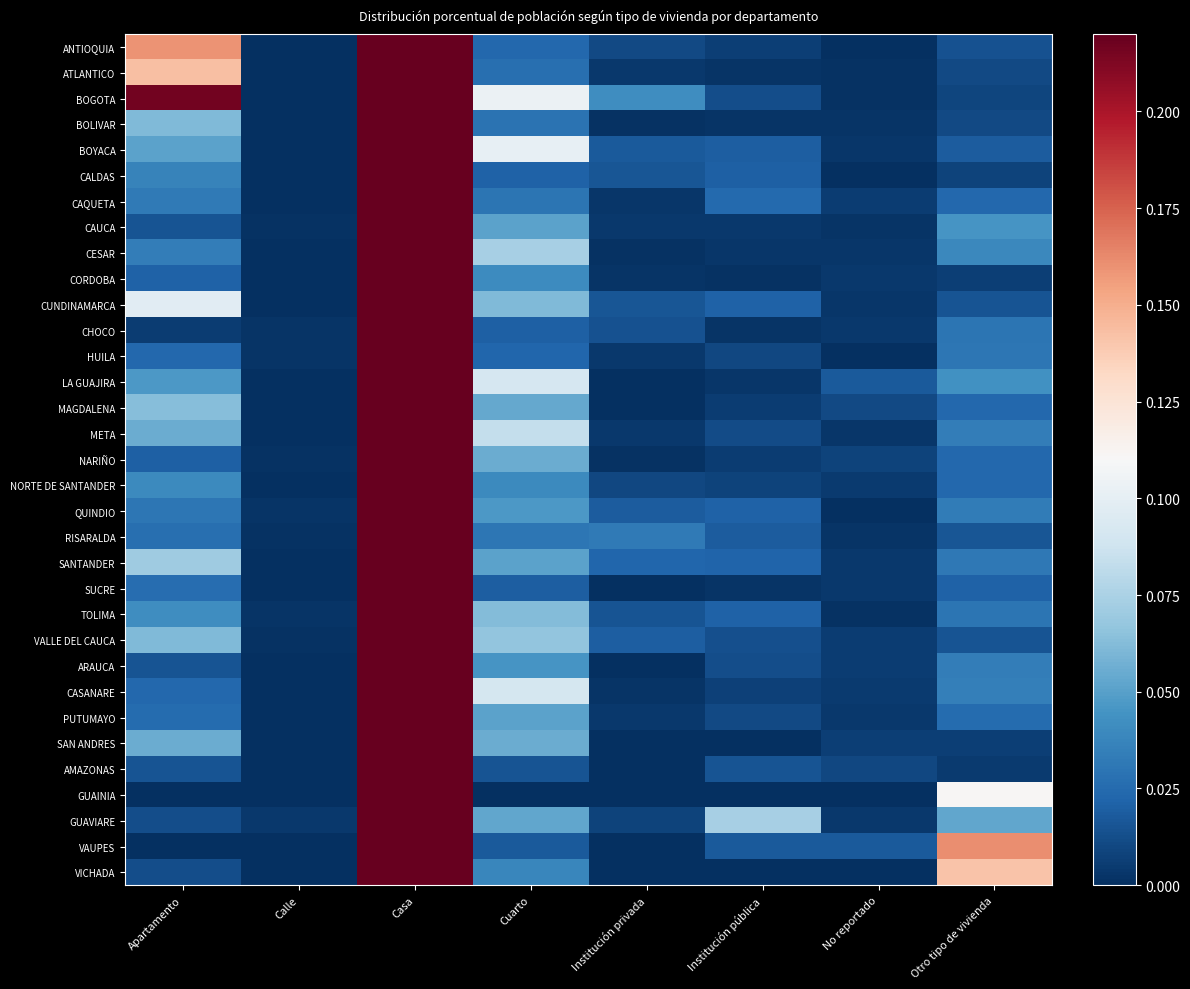

Which series changed the most between Calle and Institución privada?

BOGOTA